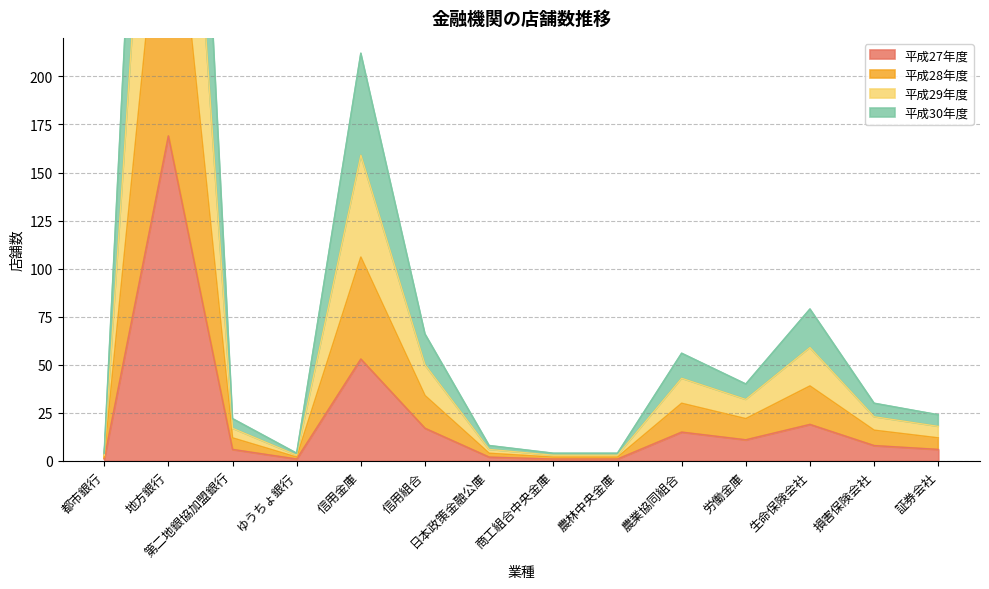

Between 日本政策金融公庫 and 商工組合中央金庫, which series saw the biggest shift?

平成29年度